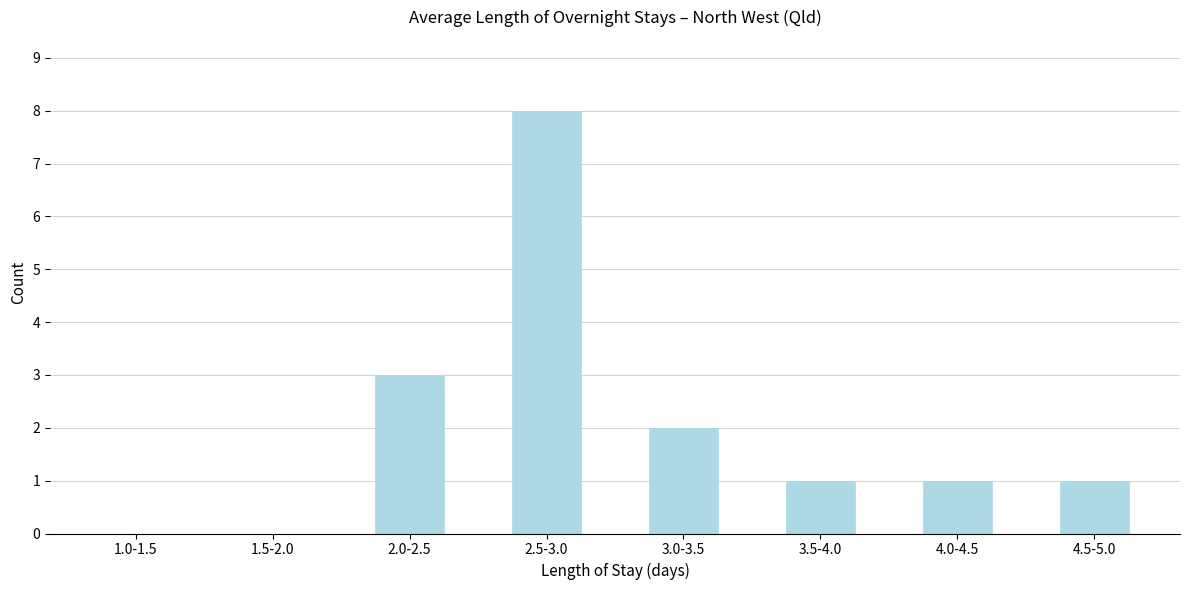

Reading left to right, list all the values displayed in this chart.

1.0-1.5=0	1.5-2.0=0	2.0-2.5=3	2.5-3.0=8	3.0-3.5=2	3.5-4.0=1	4.0-4.5=1	4.5-5.0=1